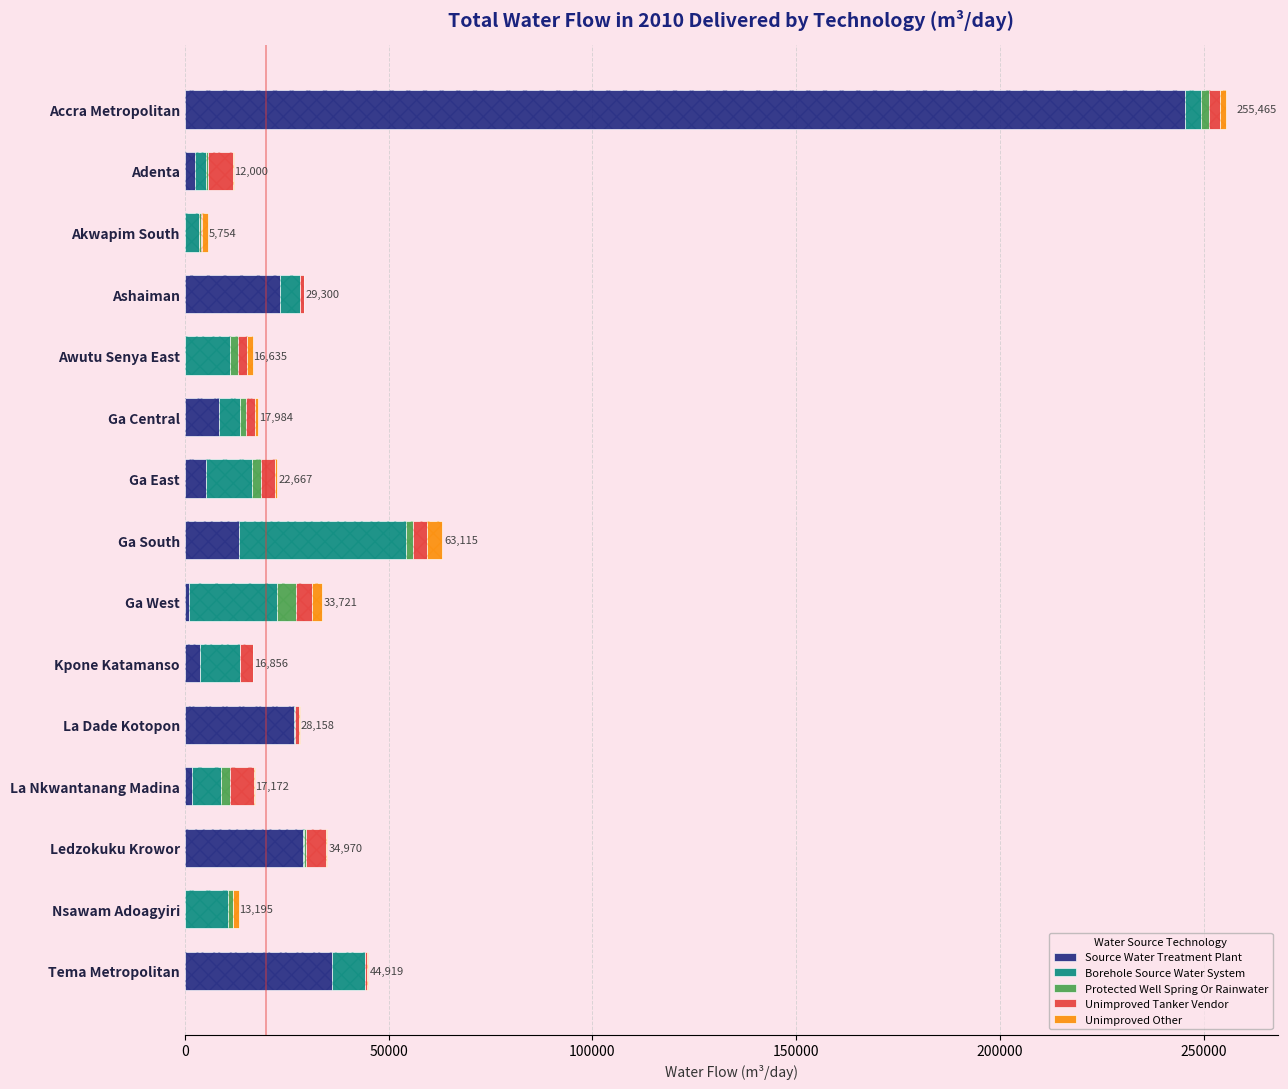

What is the value of the Borehole Source Water System bar at the 6th from the left?

5147.1